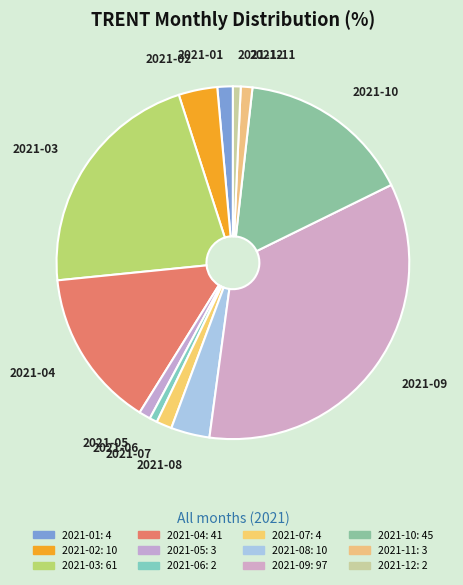

To the nearest percent, what is the average slice percentage?

8%